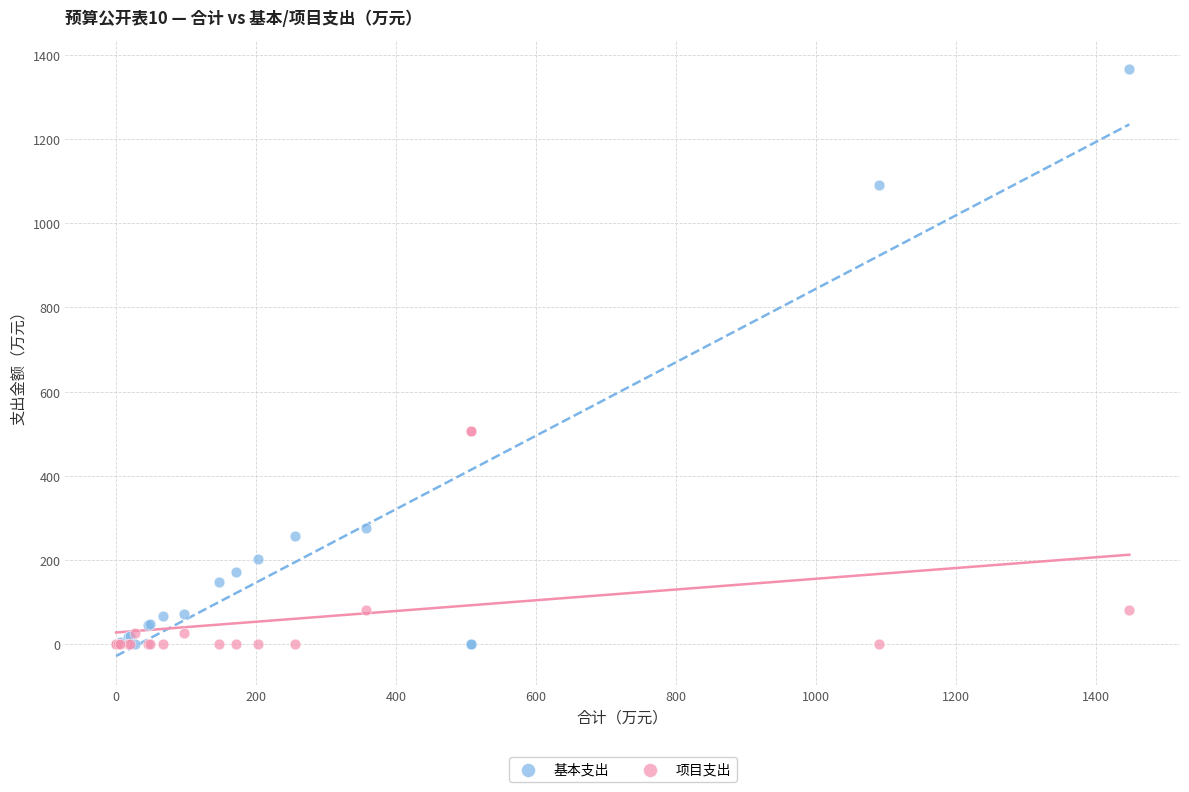

Which series has the widest spread of Y values?

基本支出